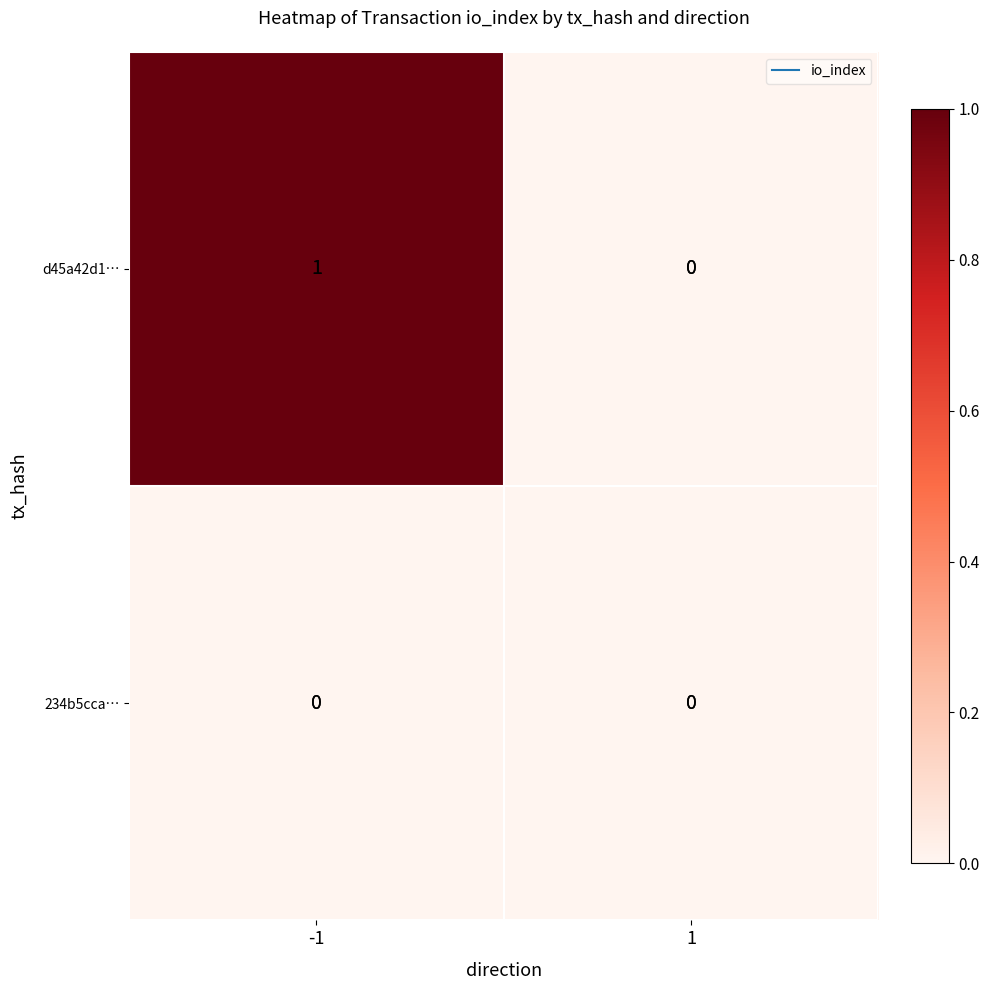

The value of 234b5cca… at -1 is 0. True or false?

True